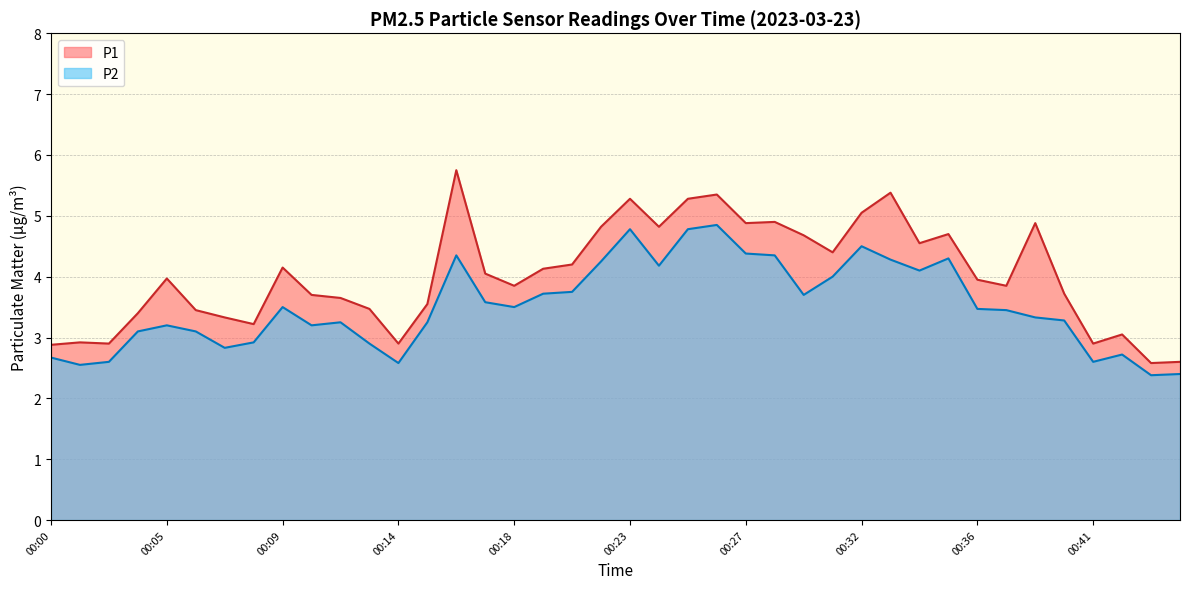

Between 00:29 and 00:43, which is larger?

00:29